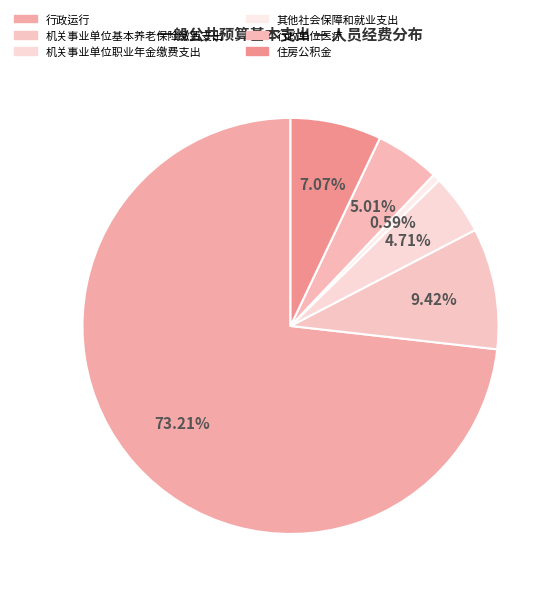

True or false: 行政运行 accounts for 73% of the total.

True